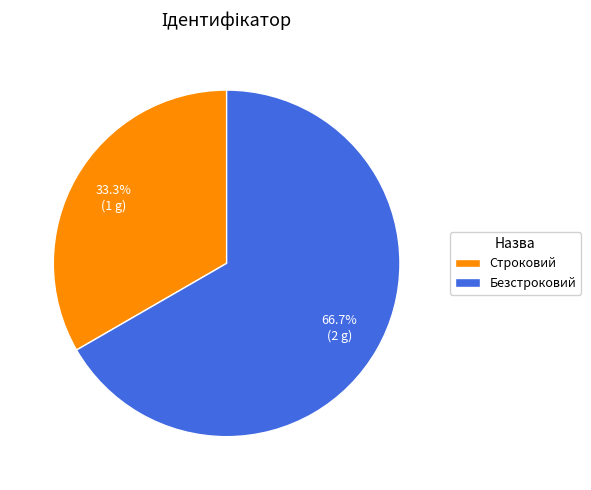

Which has a higher value, Безстроковий or Строковий?

Безстроковий